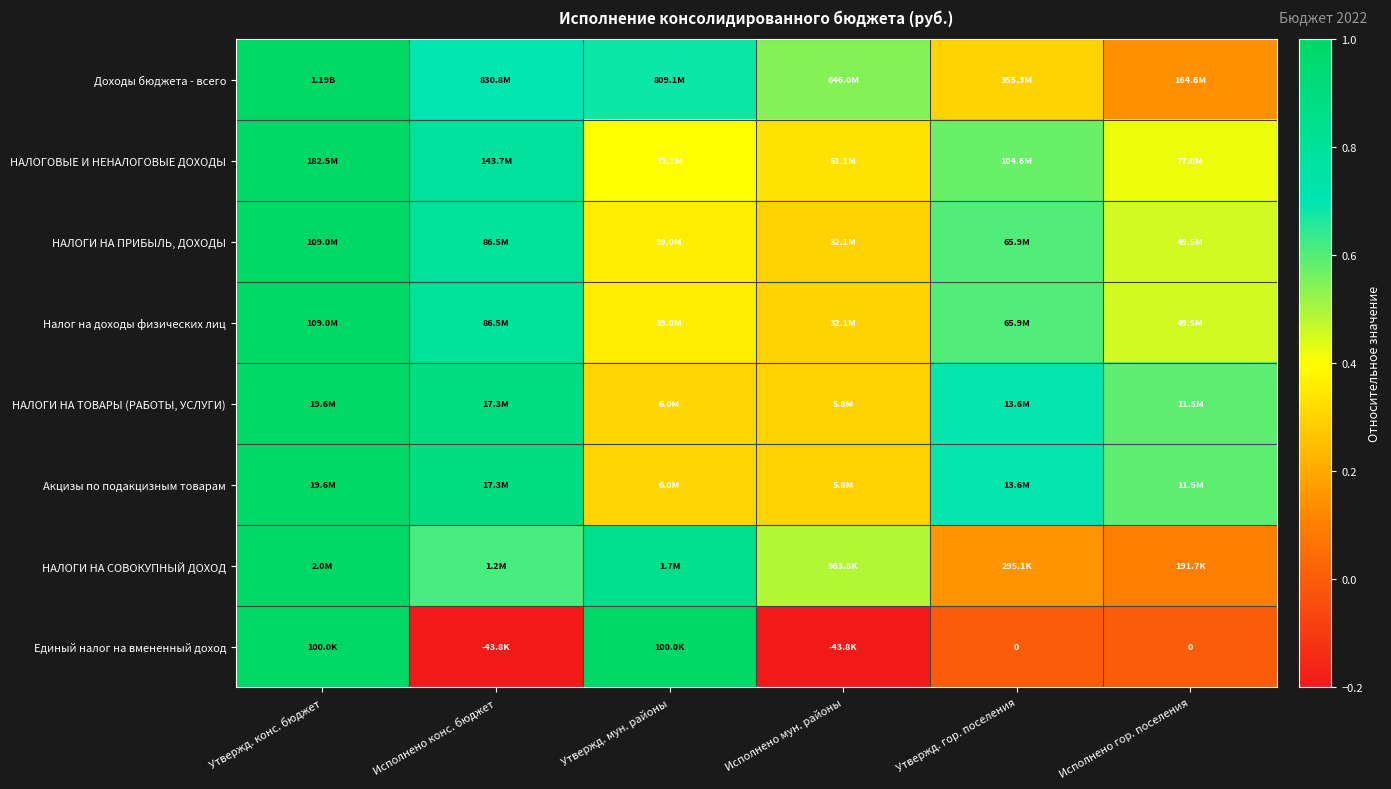

Count the НАЛОГИ НА ТОВАРЫ (РАБОТЫ, УСЛУГИ) values in the range 0 to 1.

6